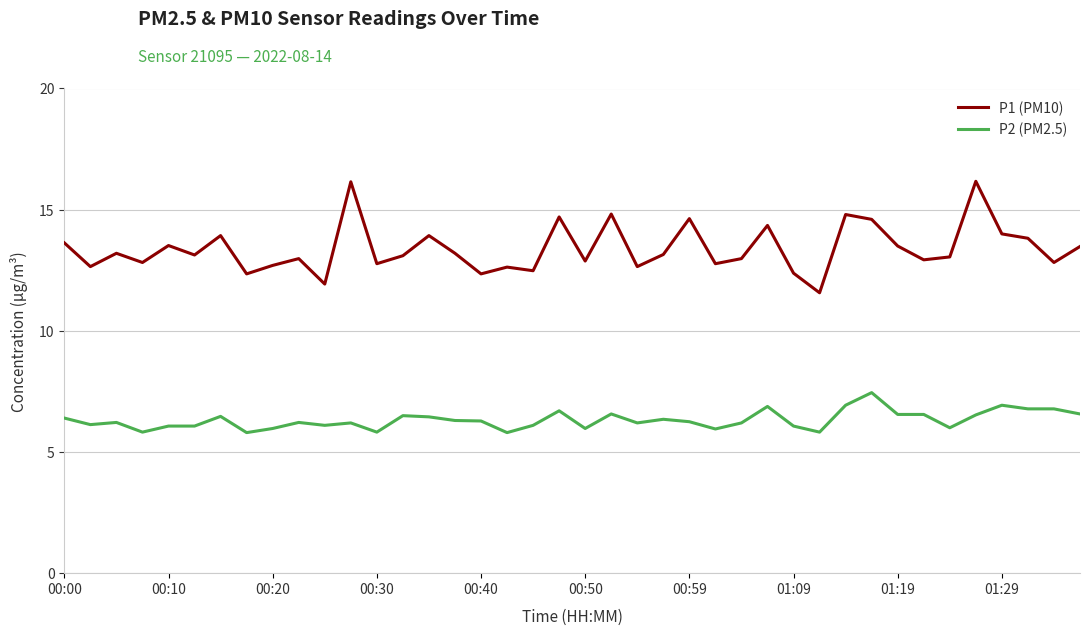

Which series has the largest total across all categories?

P1 (PM10)